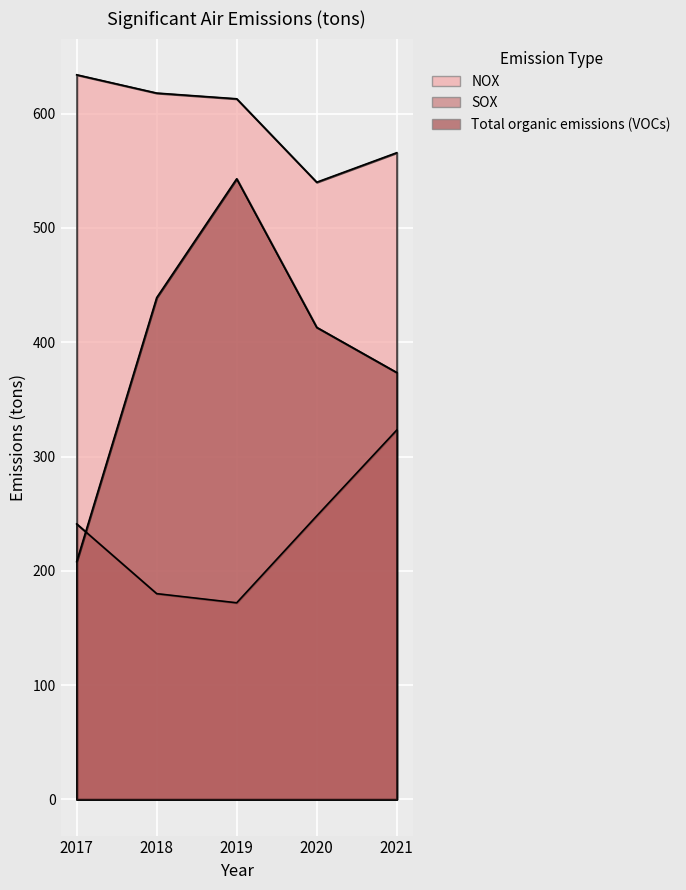

Is the value of SOX at 2021 greater than the value of NOX at 2019?

No